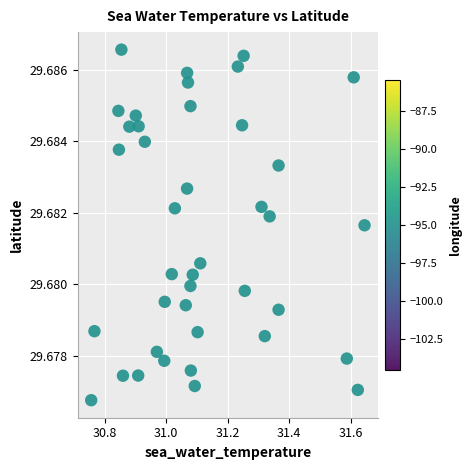

What is the range of X values (max minus min)?

0.9